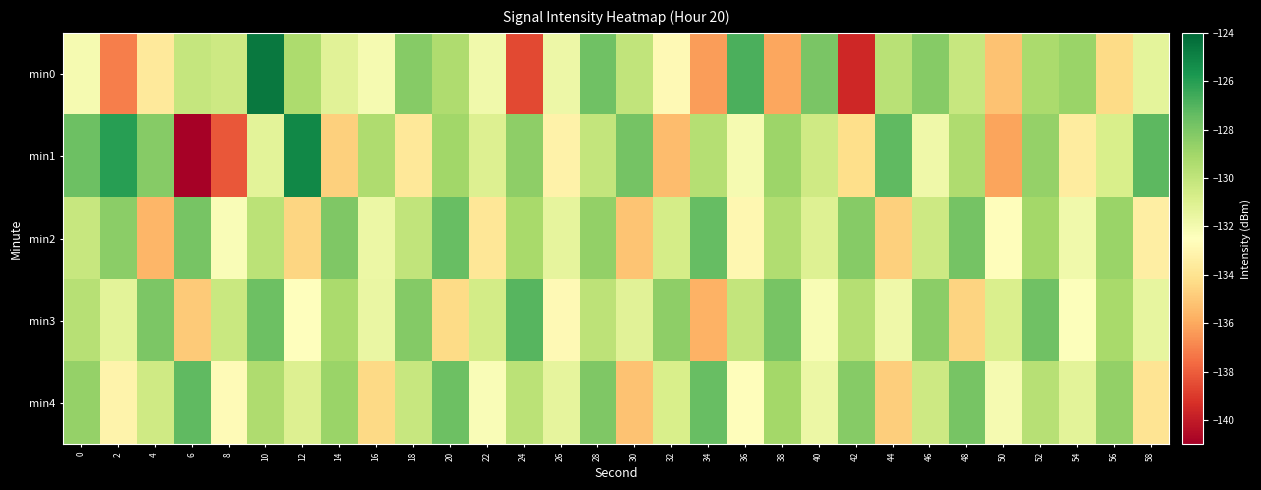

Between 4 and 48, which series saw the biggest shift?

min2